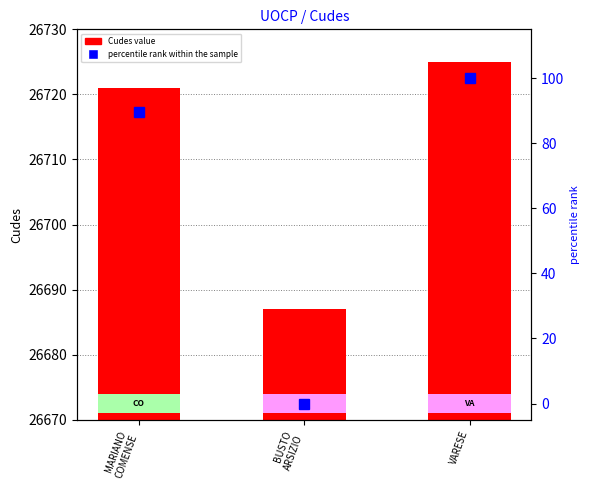

Which series has the widest spread of values?

percentile rank within the sample